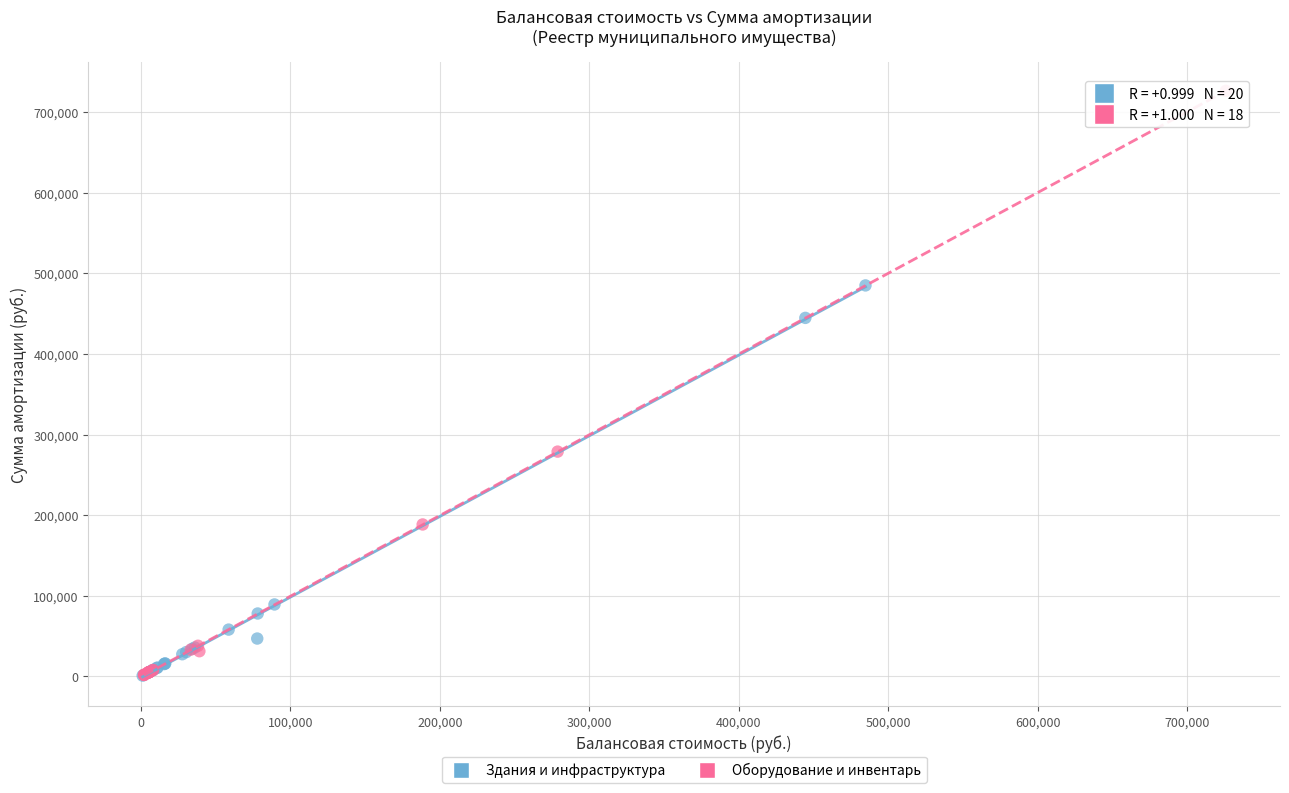

Which series has the largest Y range (max minus min)?

Оборудование и инвентарь